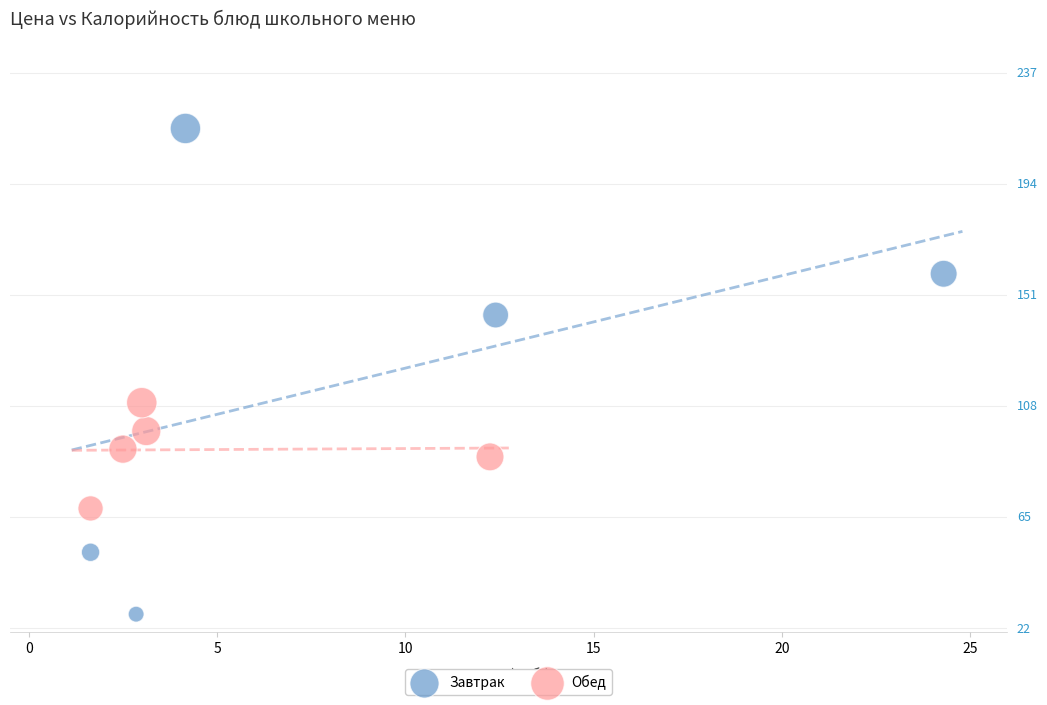

Which series has the largest Y range (max minus min)?

Завтрак